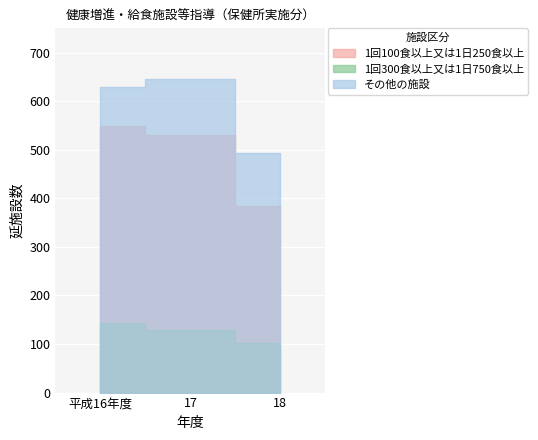

Count the 1回300食以上又は1日750食以上 values in the range 103 to 143.

3